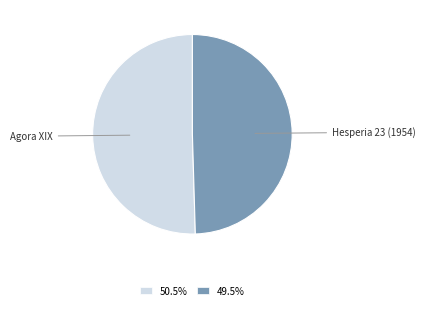

Which category has the biggest portion of the pie?

Agora XIX